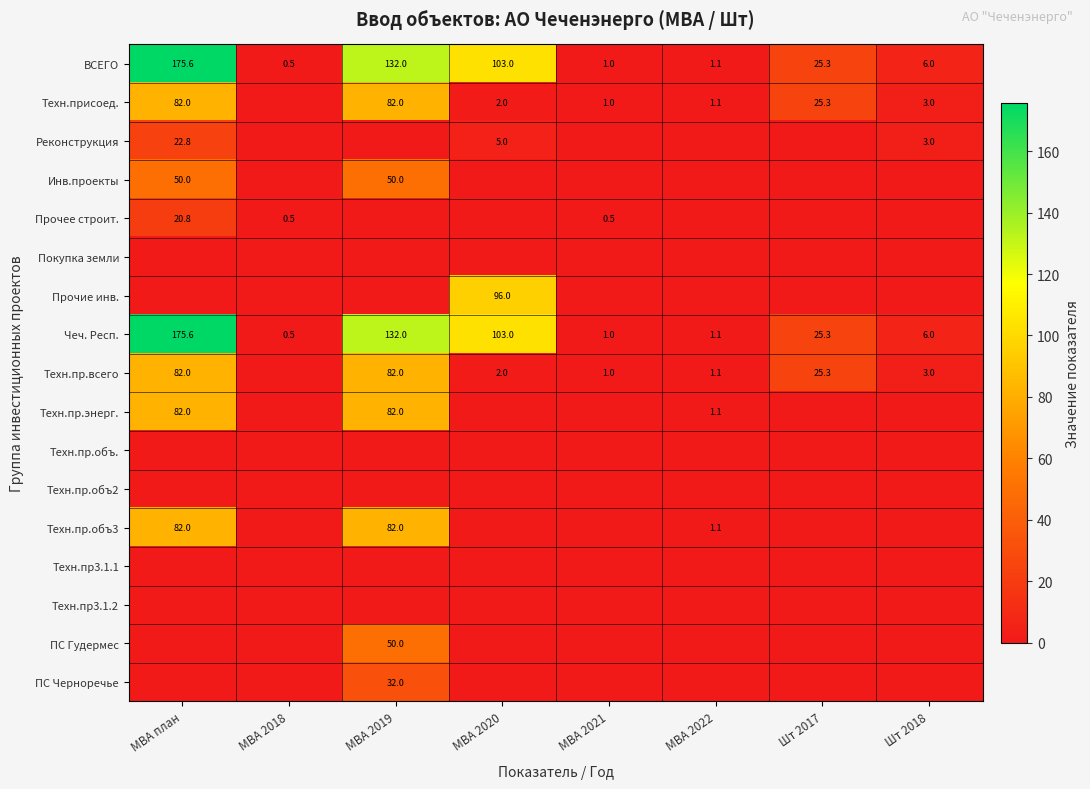

How many distinct data groups are displayed?

17